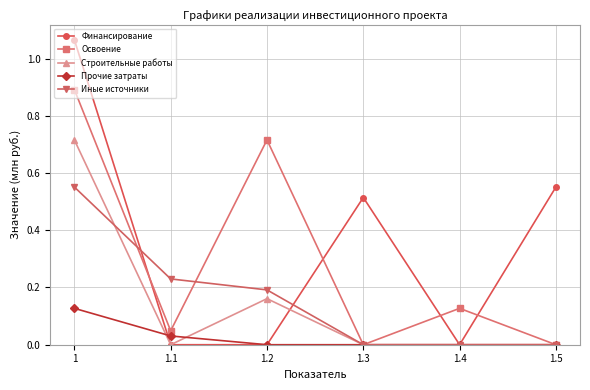

The value of Прочие затраты at 1.5 is 0.0. True or false?

True